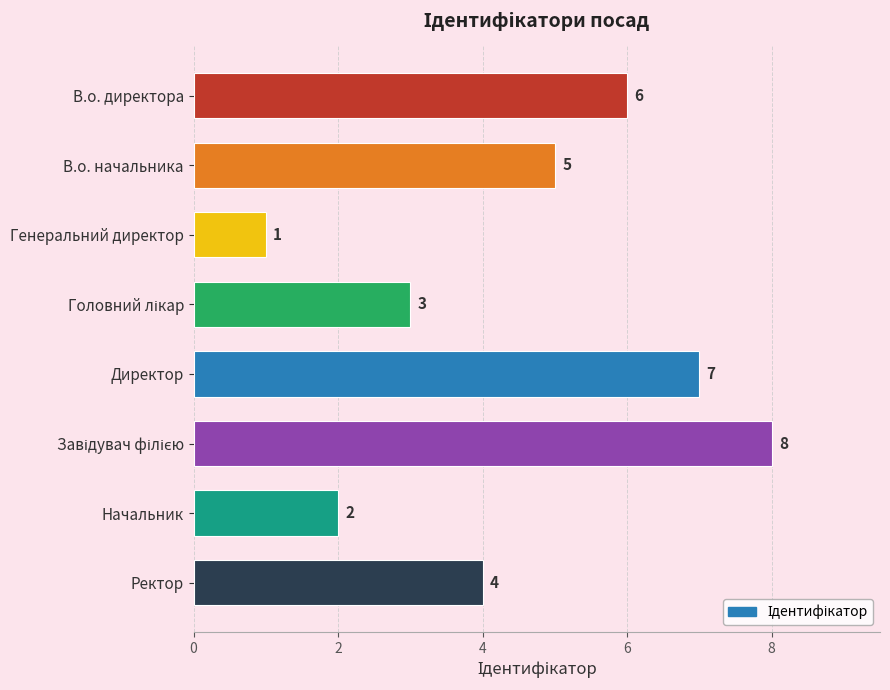

The chart shows a value of 2 at Ректор. True or false?

False